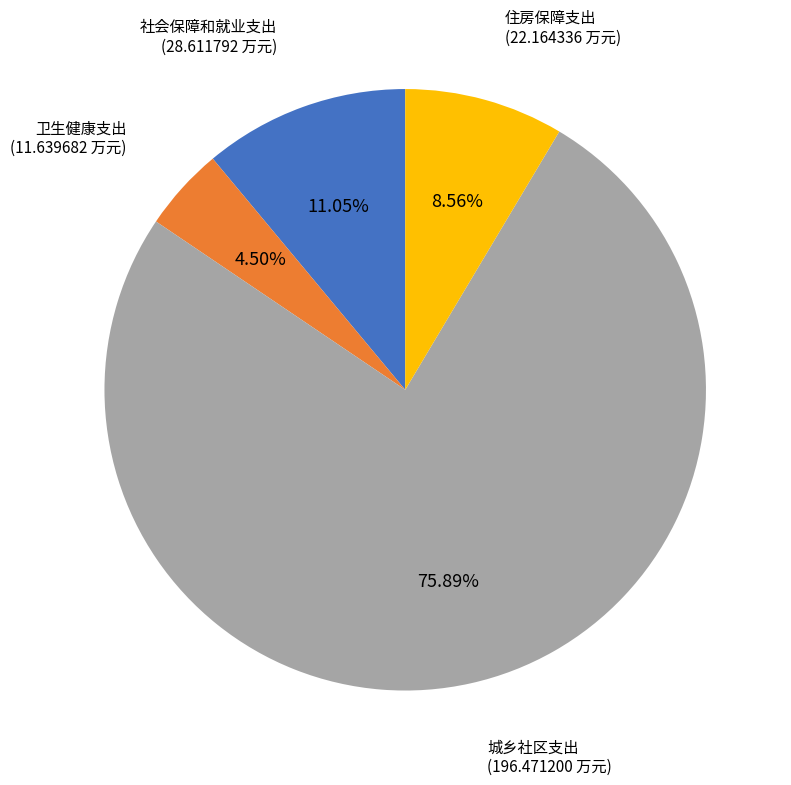

How many slices are in this pie chart?

4